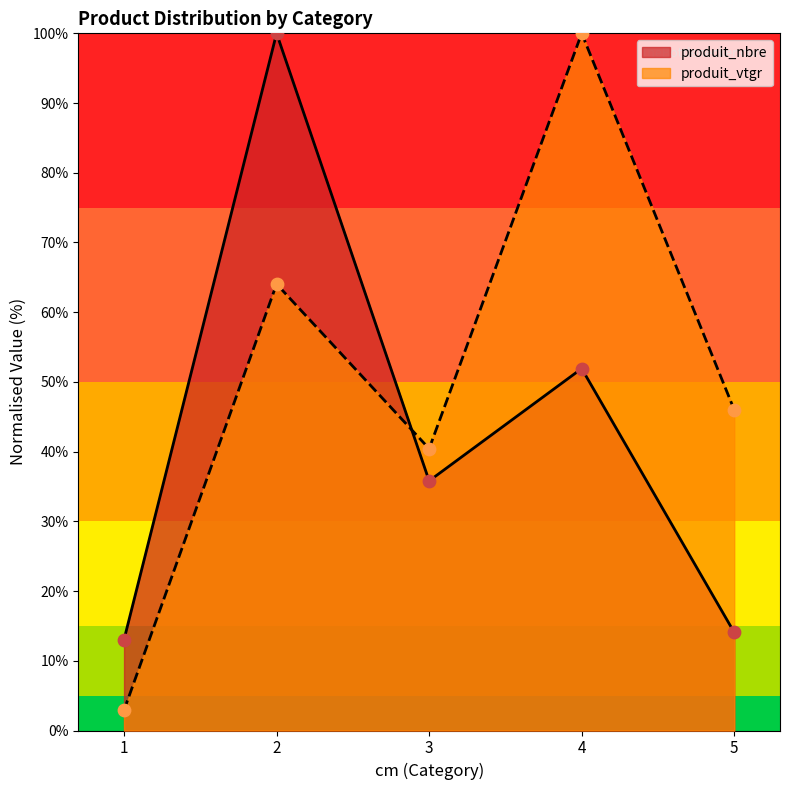

At which category is the sum across all series the highest?

2